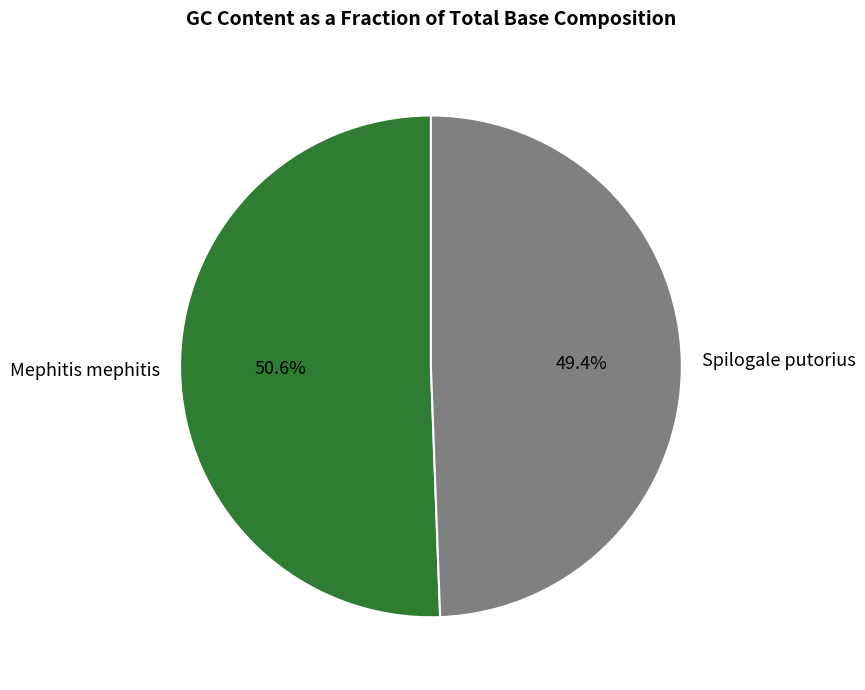

Count the number of slices in the pie.

2